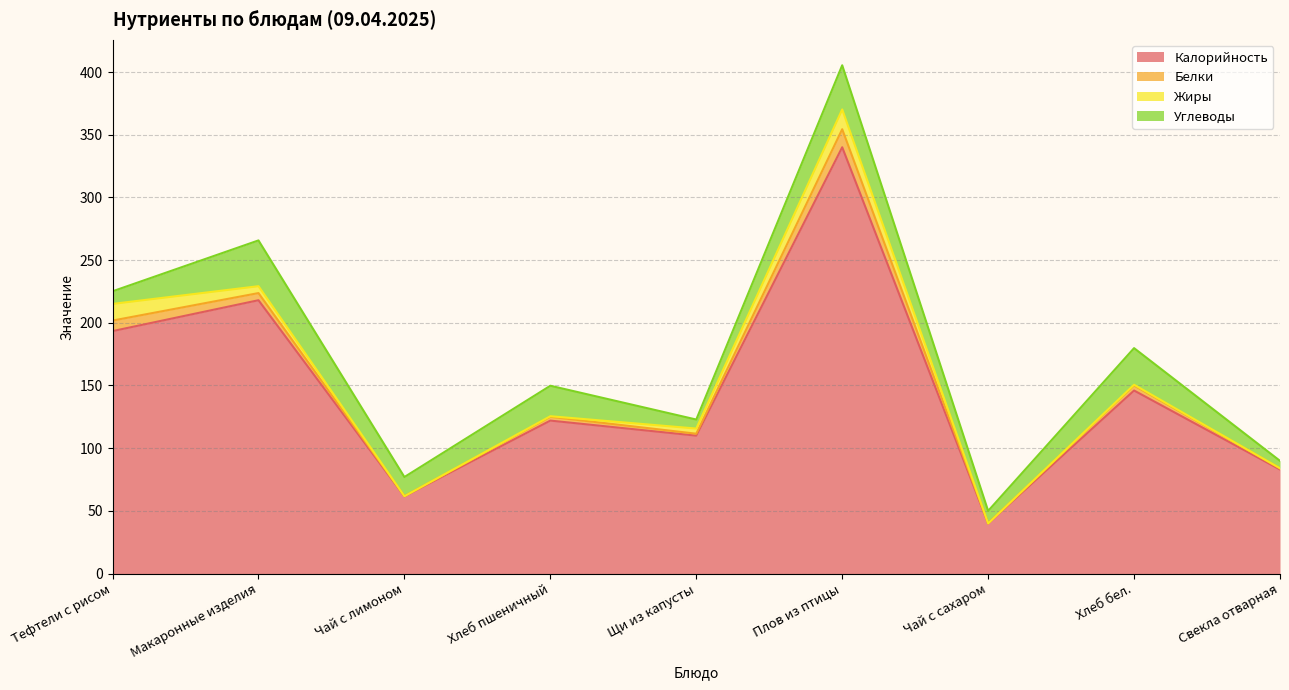

At how many categories does at least one series exceed 20?

9